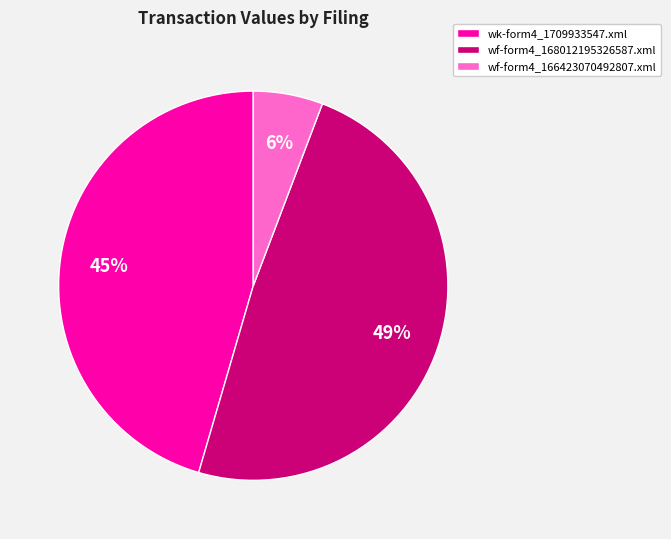

To the nearest percent, what portion does wf-form4_166423070492807.xml represent?

6%